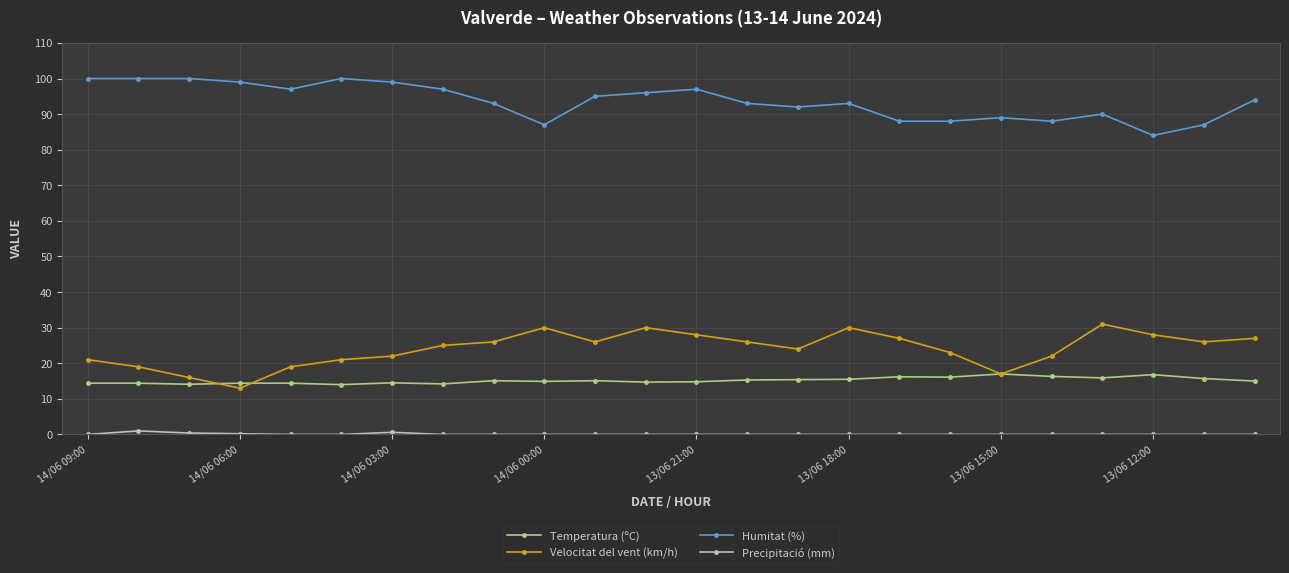

What is the sum of all Temperatura (ºC) values?

364.2